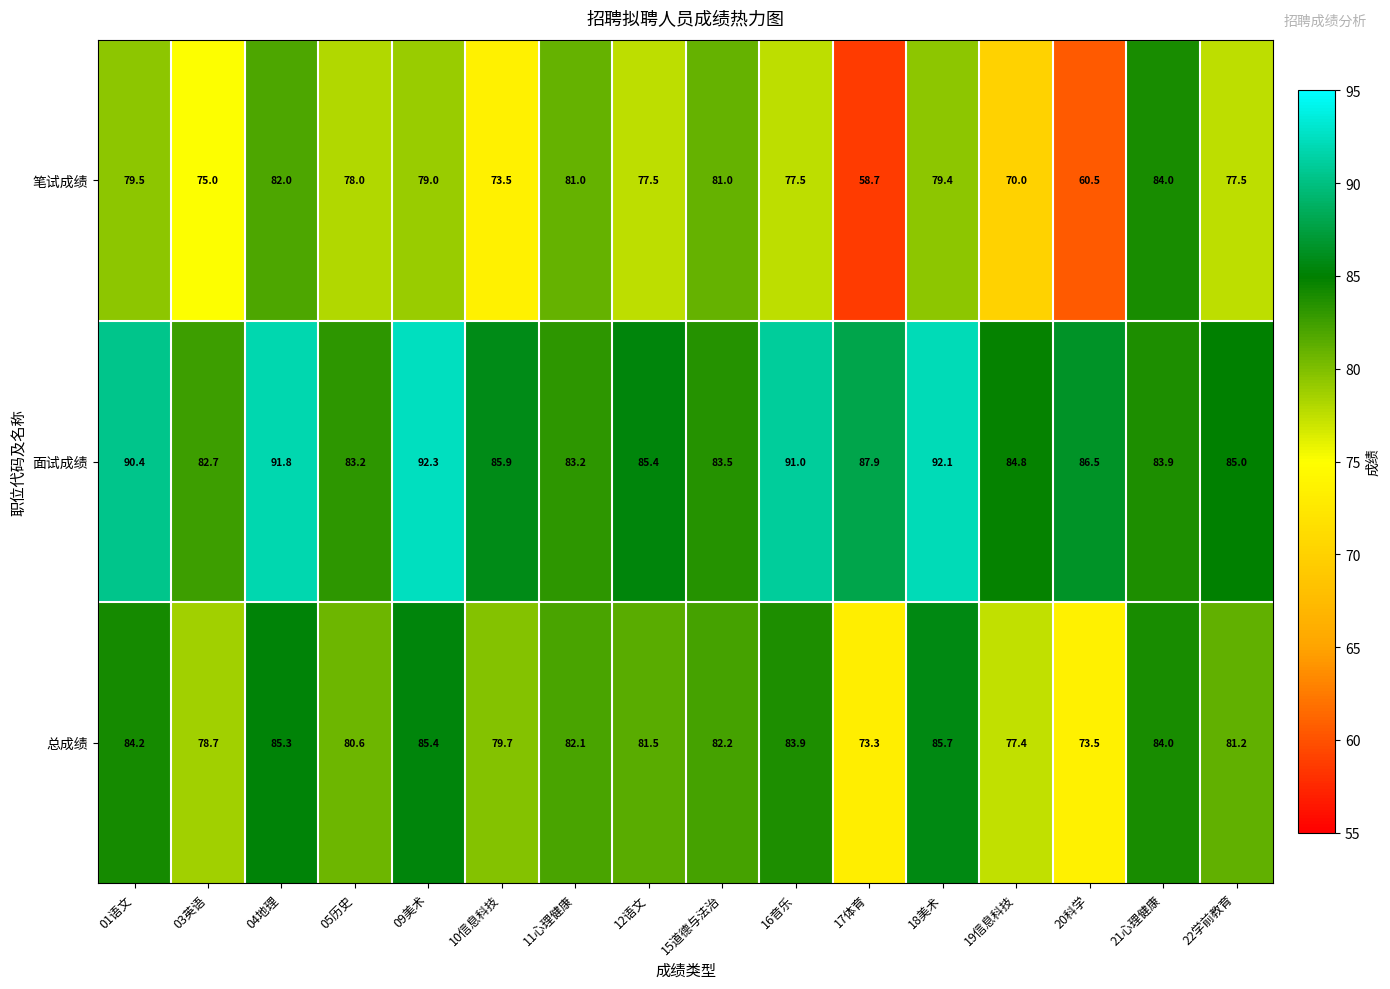

Count the number of categories in the chart.

16